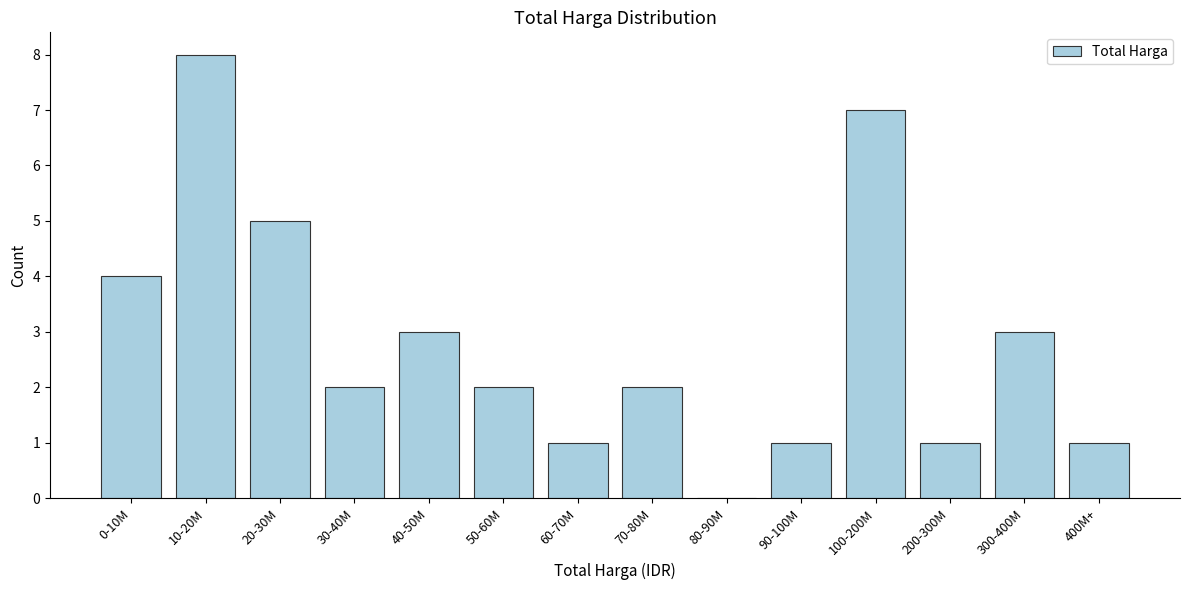

Reading left to right, transcribe all the data shown in this chart.

0-10M=4	10-20M=8	20-30M=5	30-40M=2	40-50M=3	50-60M=2	60-70M=1	70-80M=2	80-90M=0	90-100M=1	100-200M=7	200-300M=1	300-400M=3	400M+=1